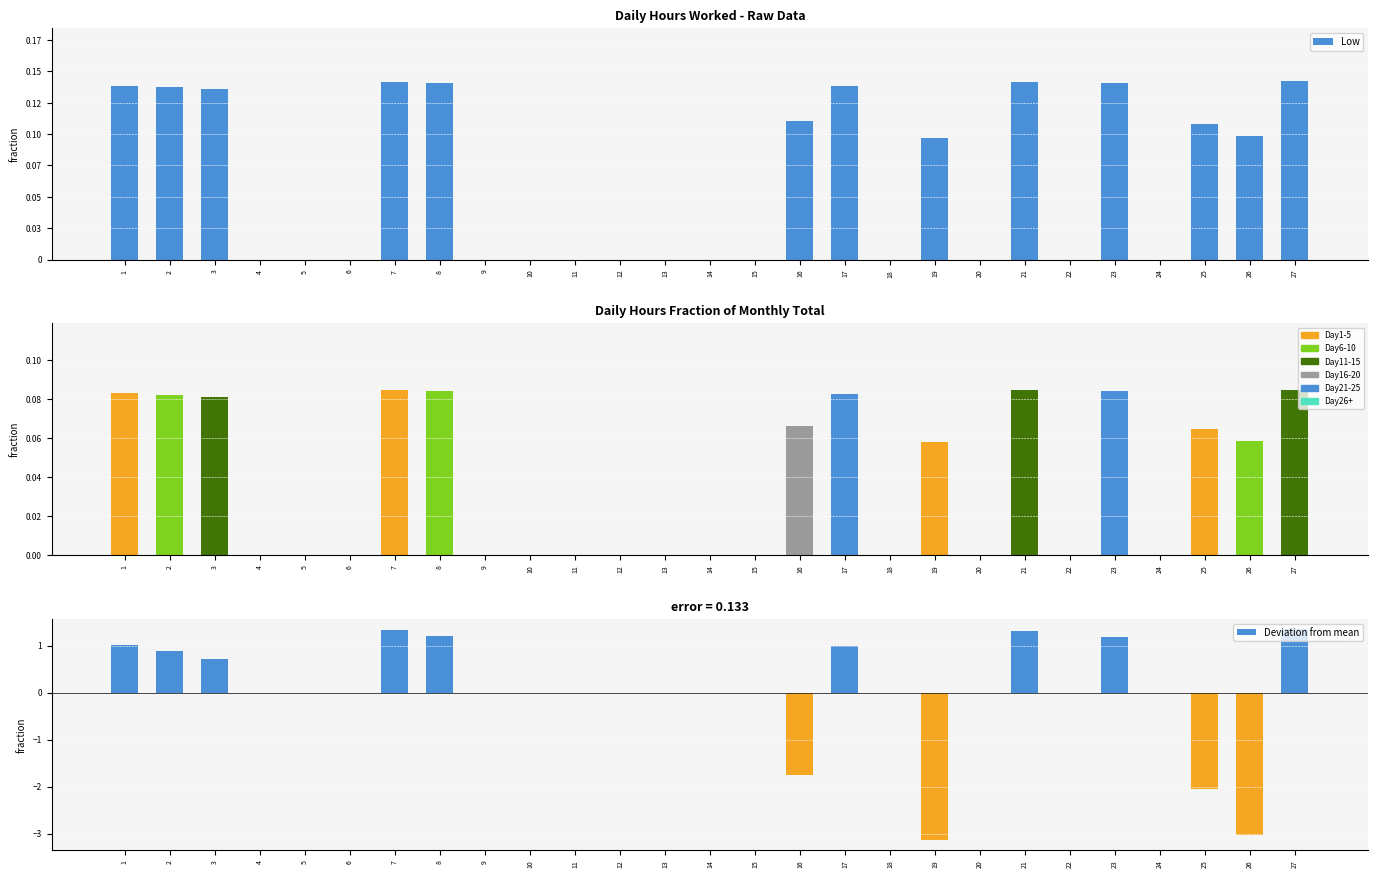

Between 1 and 26, which is larger?

1